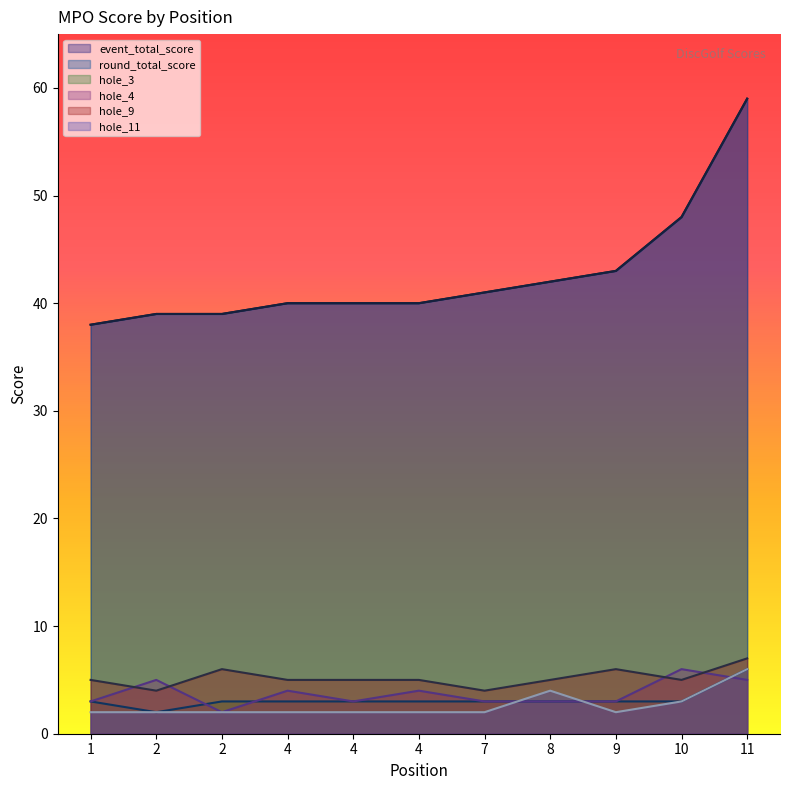

Is it true that hole_3 equals 2 at 10?

False